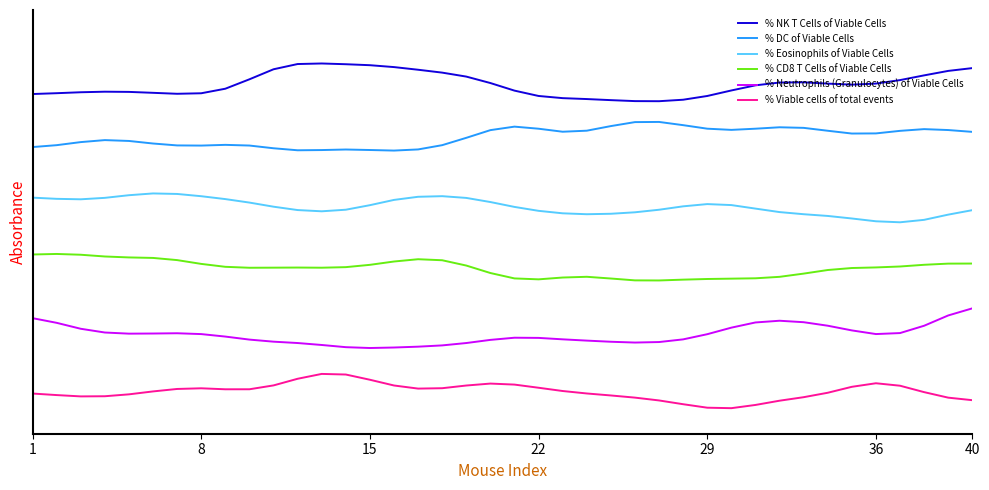

Does the chart display data point markers on the line(s)?

No